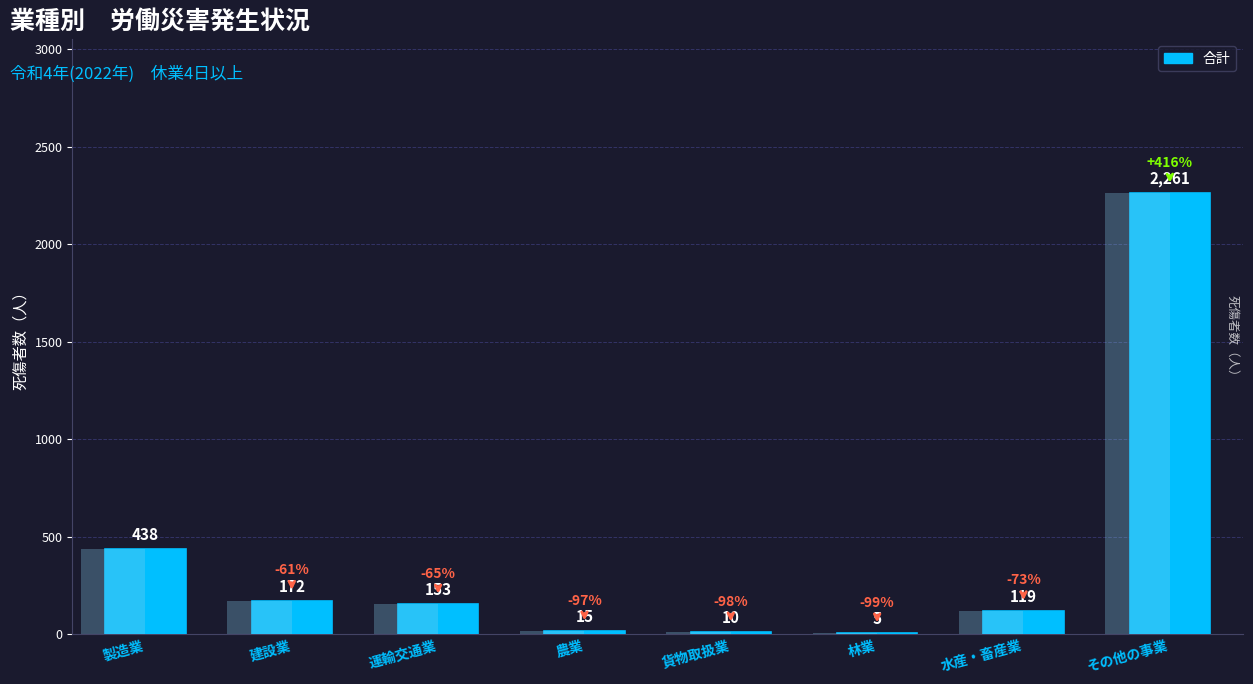

Rank the categories by value from highest to lowest.

その他の事業, 製造業, 建設業, 運輸交通業, 水産・畜産業, 農業, 貨物取扱業, 林業